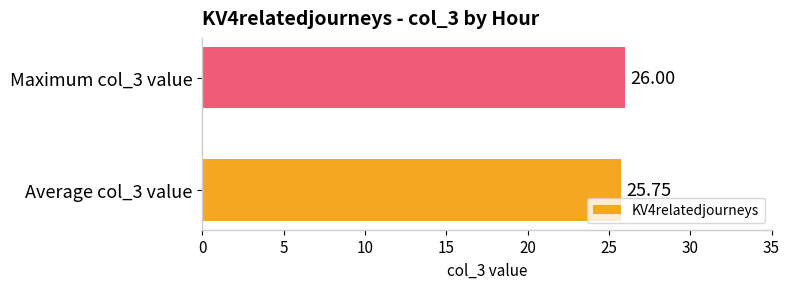

Count the values in the range 25 to 26.

2